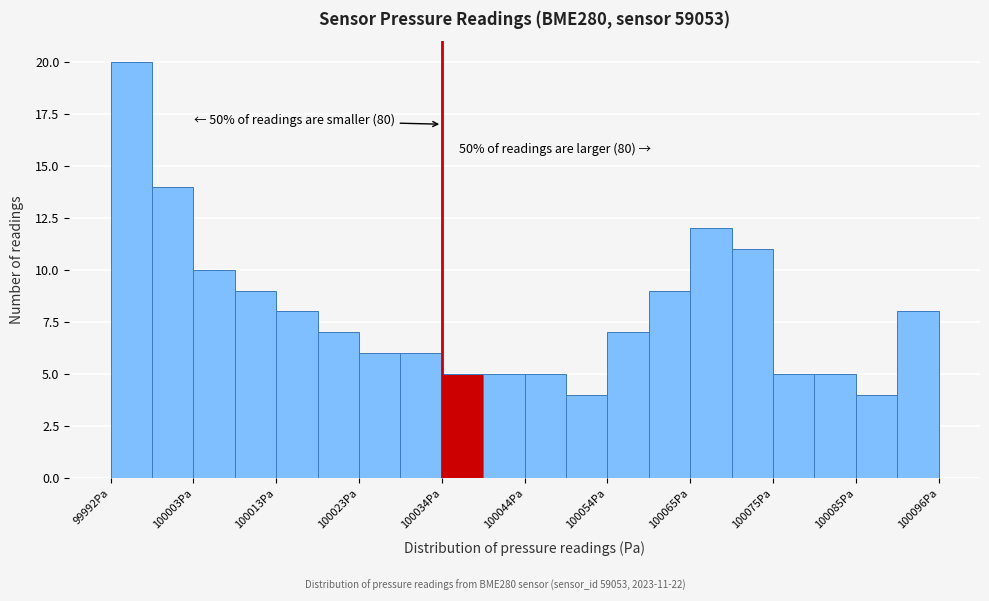

Read against the x-axis, roughly where is the centre of the tallest bar?

99996